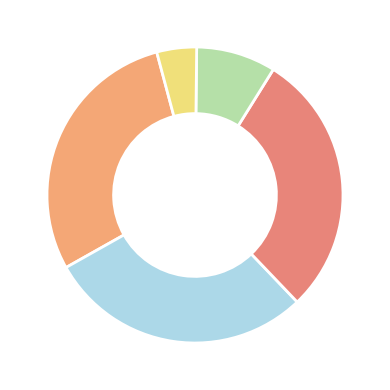

How many slices are in this pie chart?

5